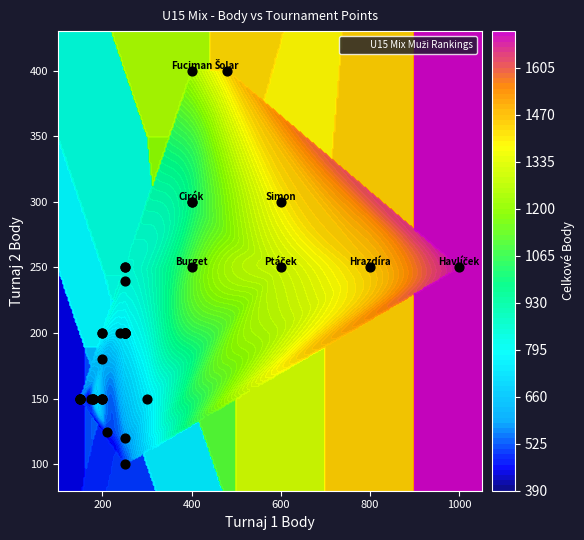

Which series has the largest total across all categories?

Havlíček Vojtěch